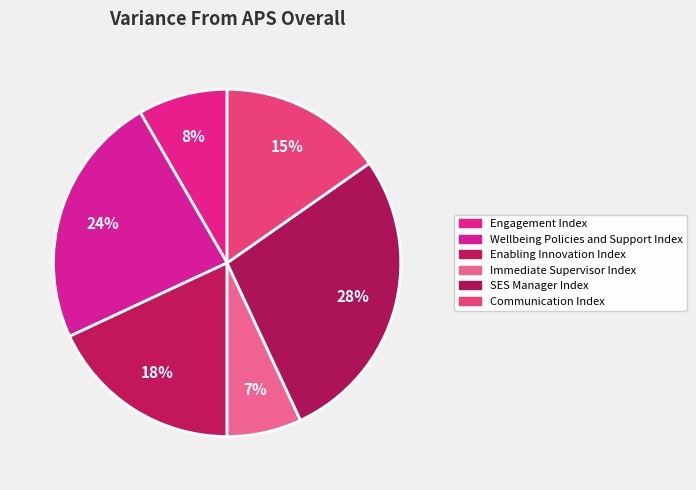

What percentage is NOT represented by Wellbeing Policies and Support Index?

76.4%